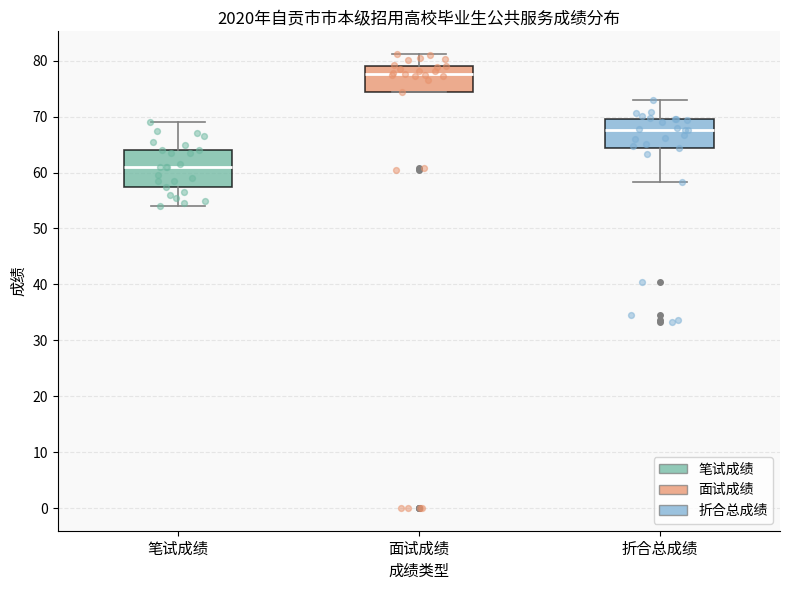

Which box has the lowest median line?

笔试成绩